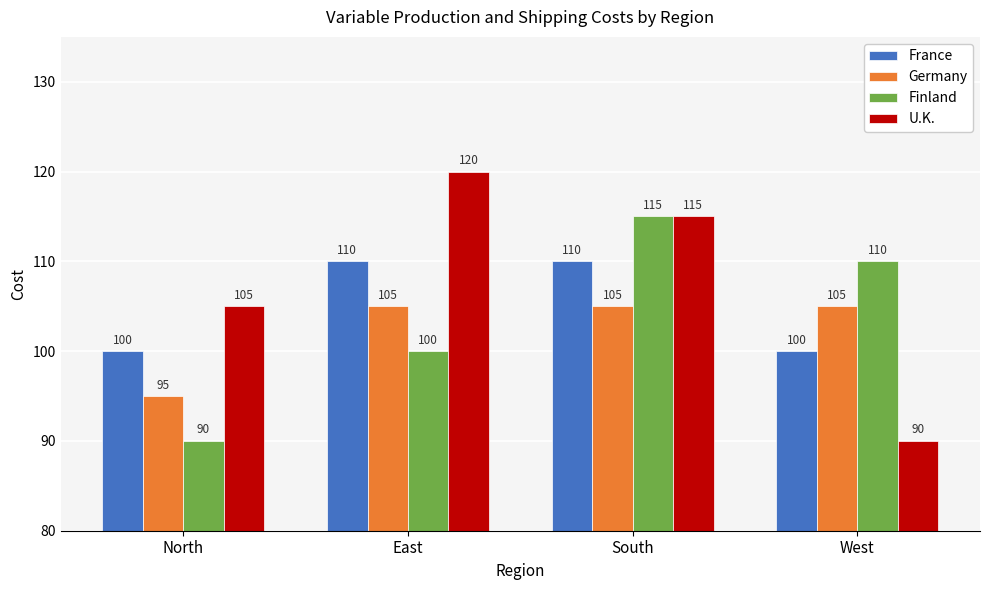

Where does the Finland series first go above 110?

South